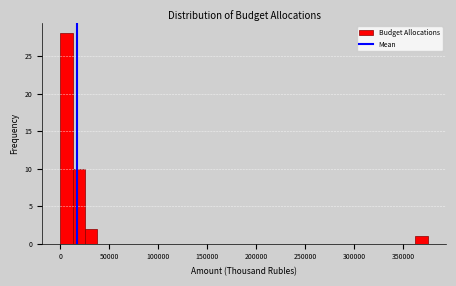

Around what value on the x-axis is the tallest bar? Give the approximate position of its centre, as read against the axis.

5000